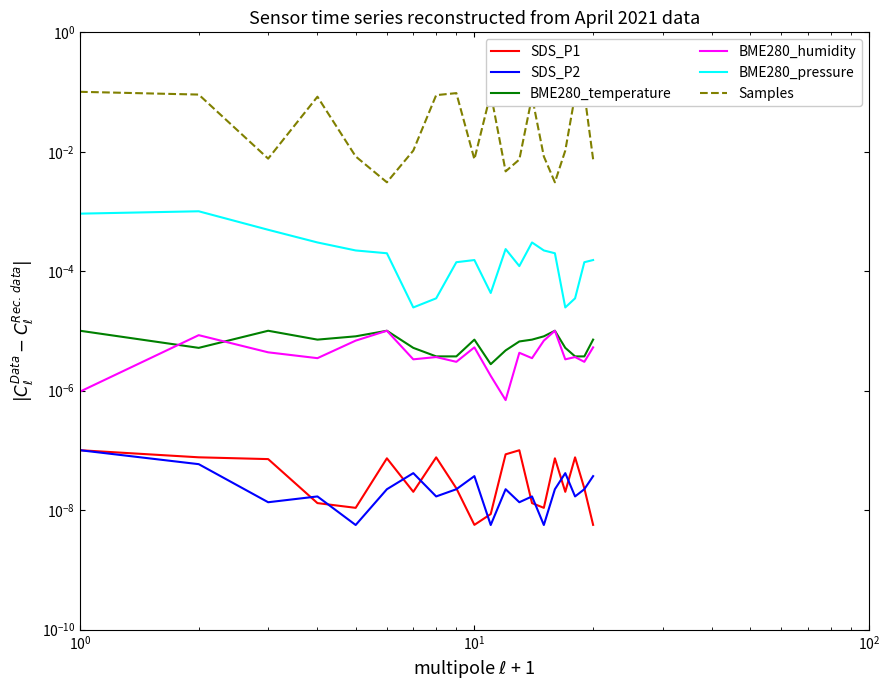

True or false: BME280_pressure and BME280_temperature intersect in this chart.

False